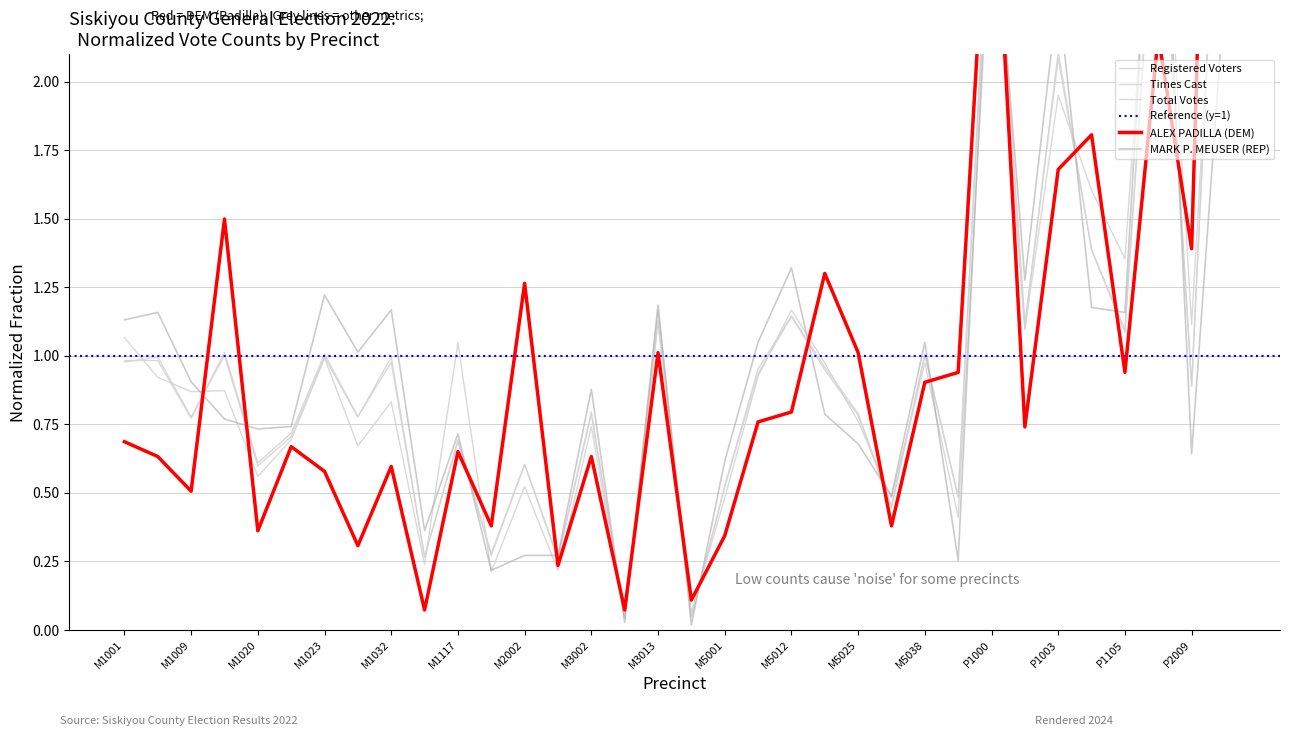

How many interior local peaks does the total_votes series have?

12